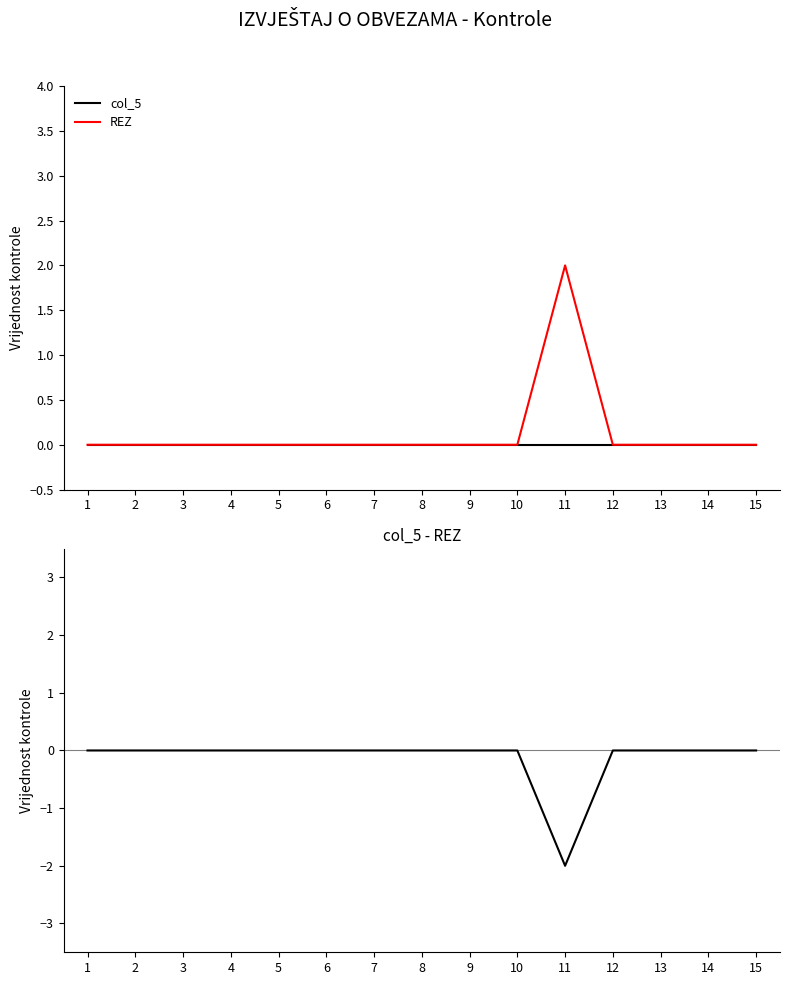

The value of col_5 - REZ at 7 is 0. True or false?

True